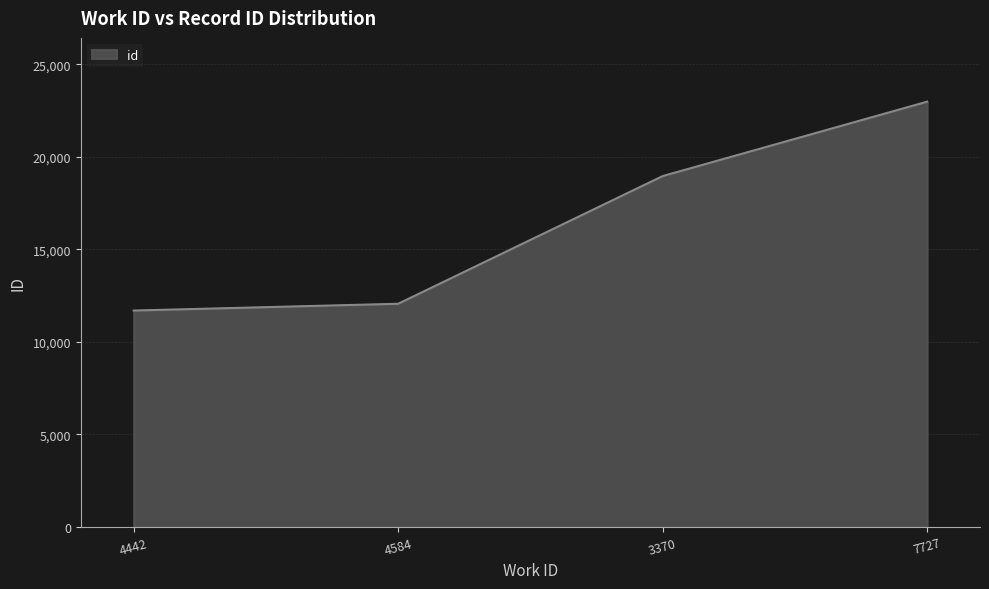

List the labels in order of value, largest first.

7727, 3370, 4584, 4442